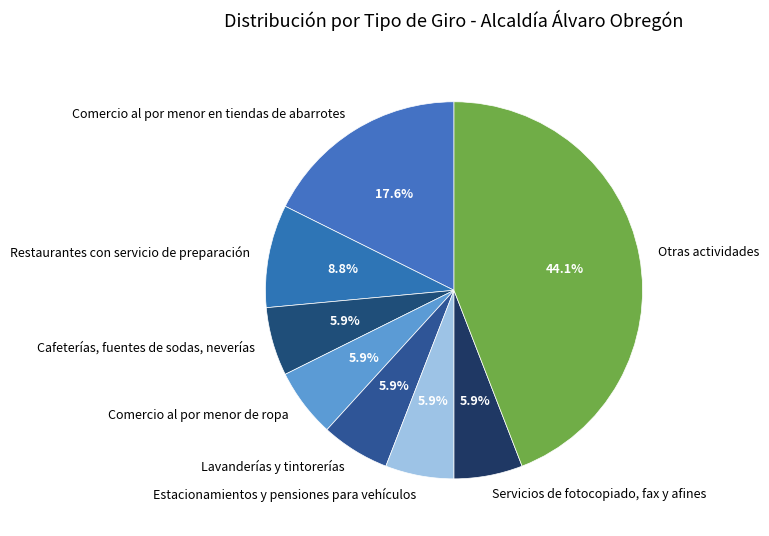

Does any single category account for the majority?

No